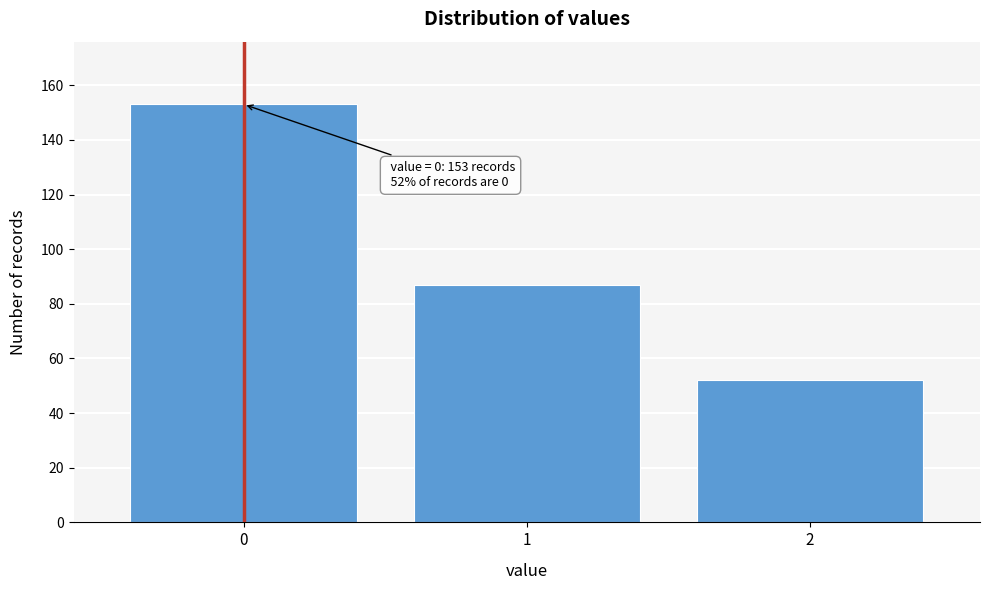

Reading right to left, transcribe all the data shown in this chart.

52	87	153